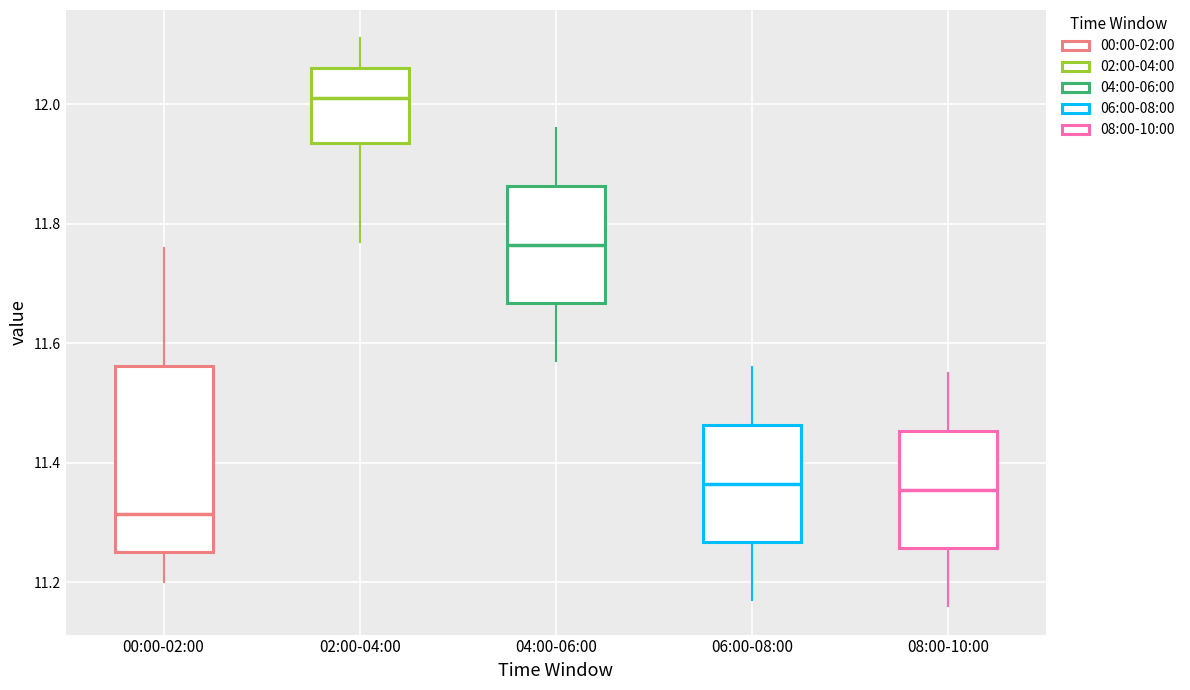

Reading left to right, read every box against the y-axis: the position of its median line, the range the box covers, and the ends of its whiskers. The values are not printed on the chart, so give them approximately, as read against the axis.

00:00-02:00: median 11.32, box 11.26 to 11.56, whiskers 11.20 to 11.76
02:00-04:00: median 12.02, box 11.94 to 12.06, whiskers 11.78 to 12.12
04:00-06:00: median 11.76, box 11.66 to 11.86, whiskers 11.58 to 11.96
06:00-08:00: median 11.36, box 11.26 to 11.46, whiskers 11.18 to 11.56
08:00-10:00: median 11.36, box 11.26 to 11.46, whiskers 11.16 to 11.56